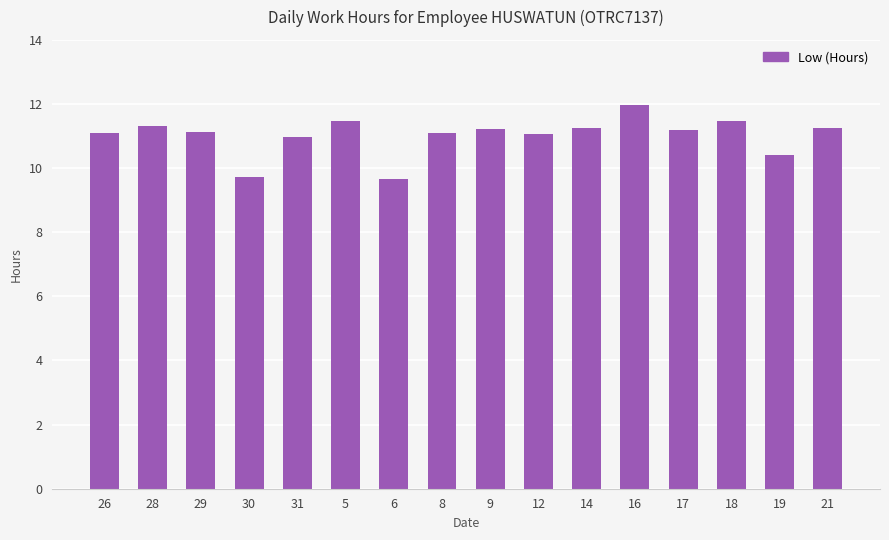

What position from the right is 19?

2